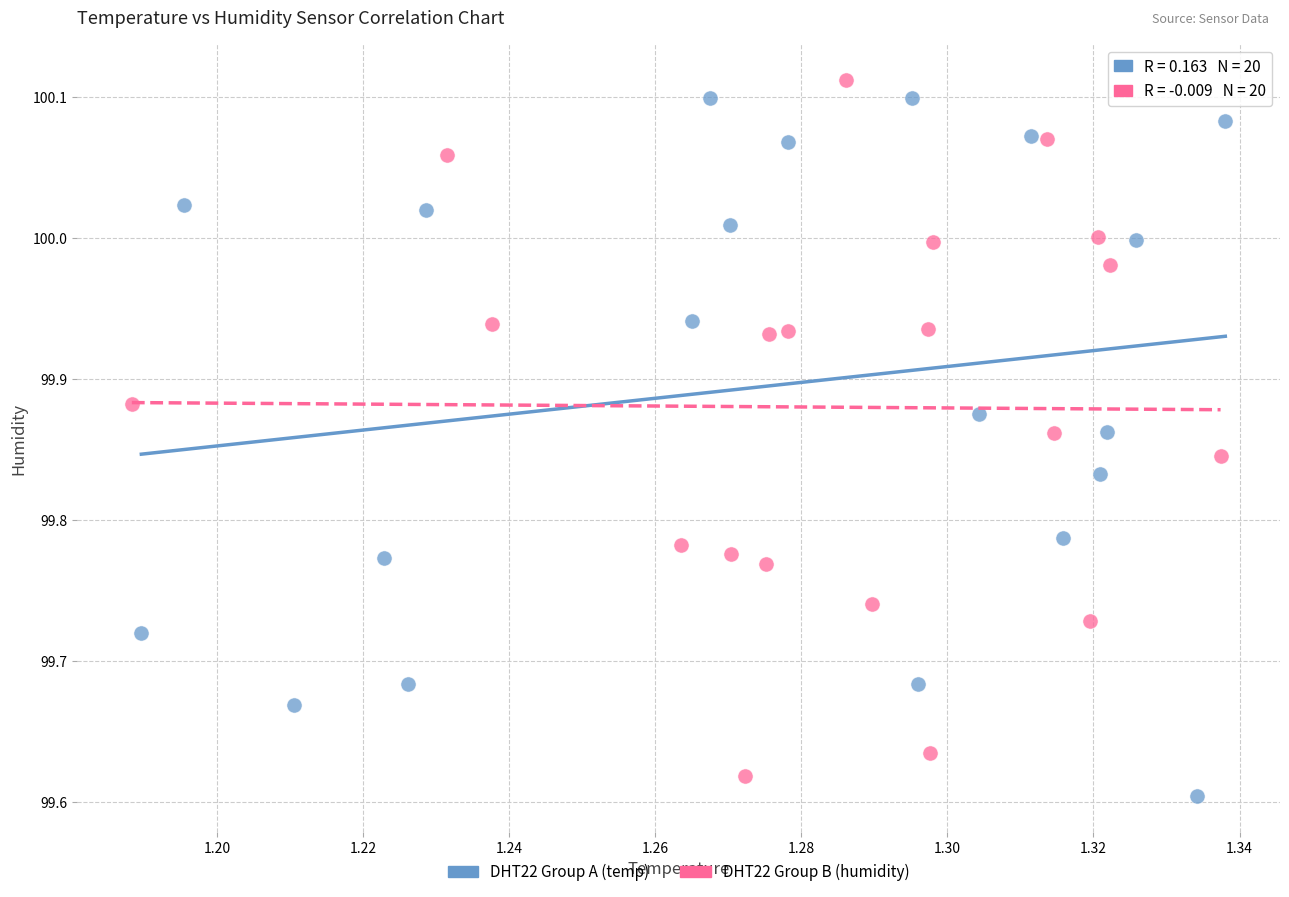

What are all the series names shown in the legend?

DHT22 Group A (temp), DHT22 Group B (humidity)